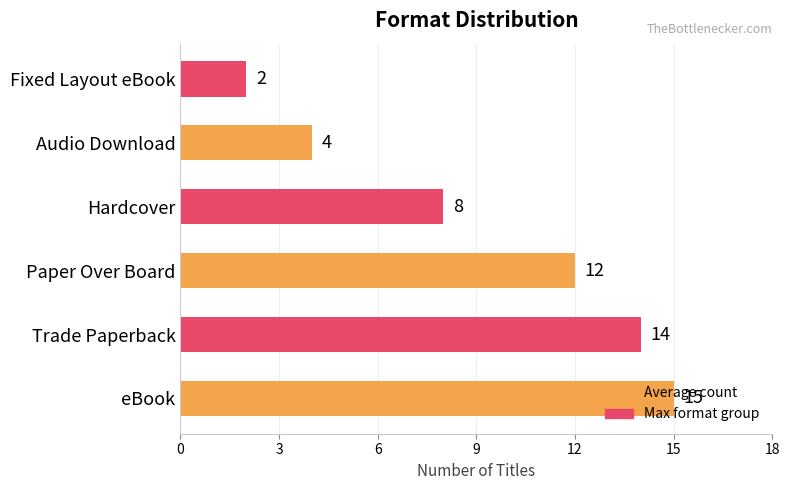

What is the change in value from eBook to Audio Download?

-11